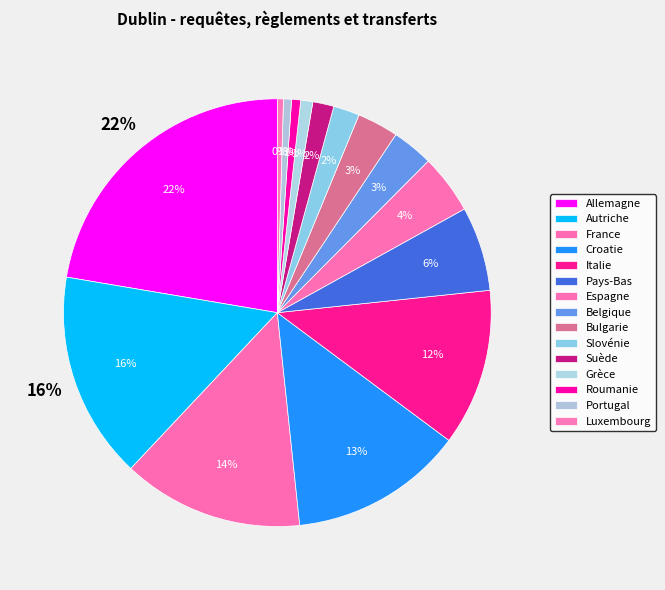

What is the smallest slice in the pie chart?

Luxembourg